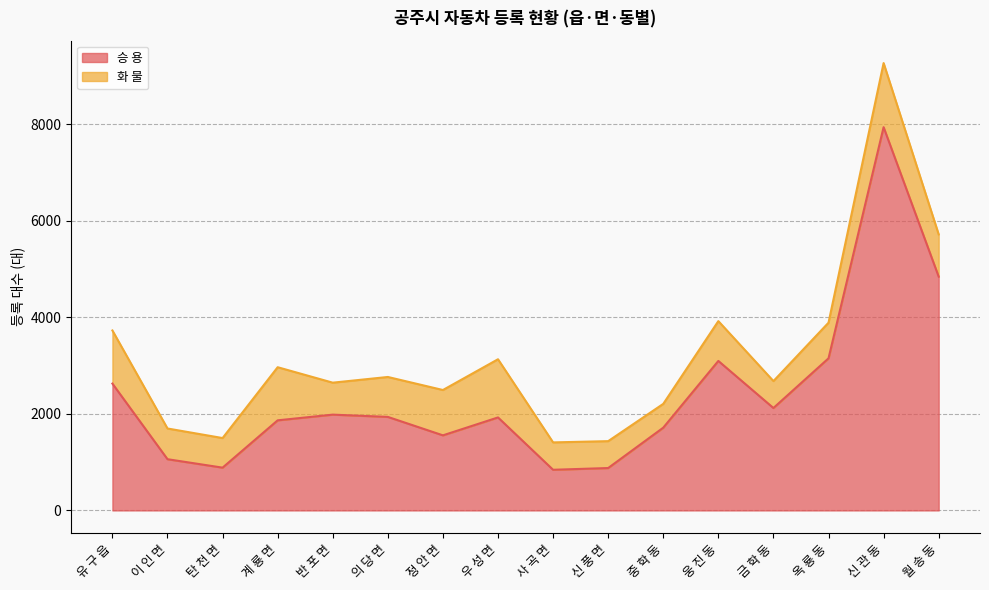

What is the difference between the second highest and minimum values?

4000